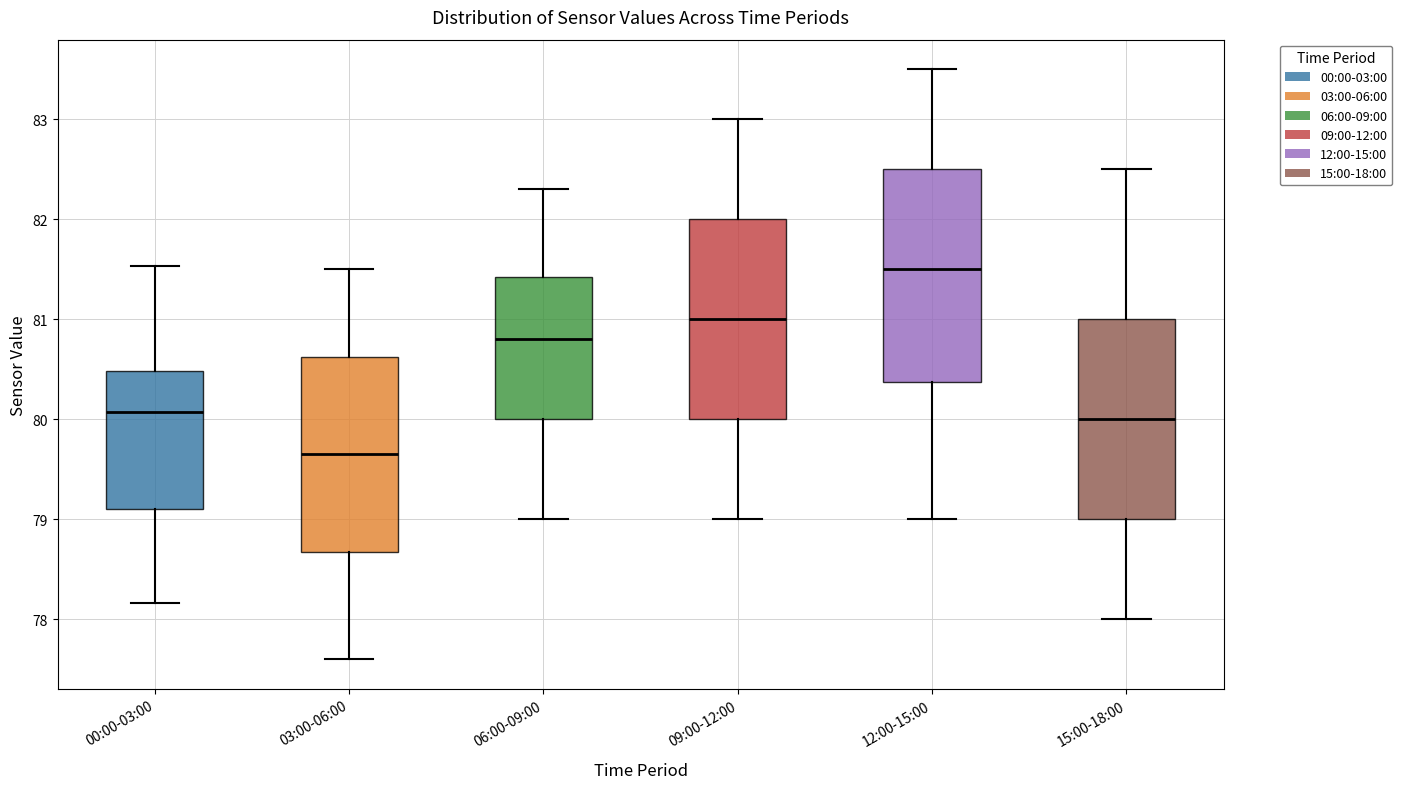

Which box is the tallest, from its lower edge to its upper edge?

12:00-15:00